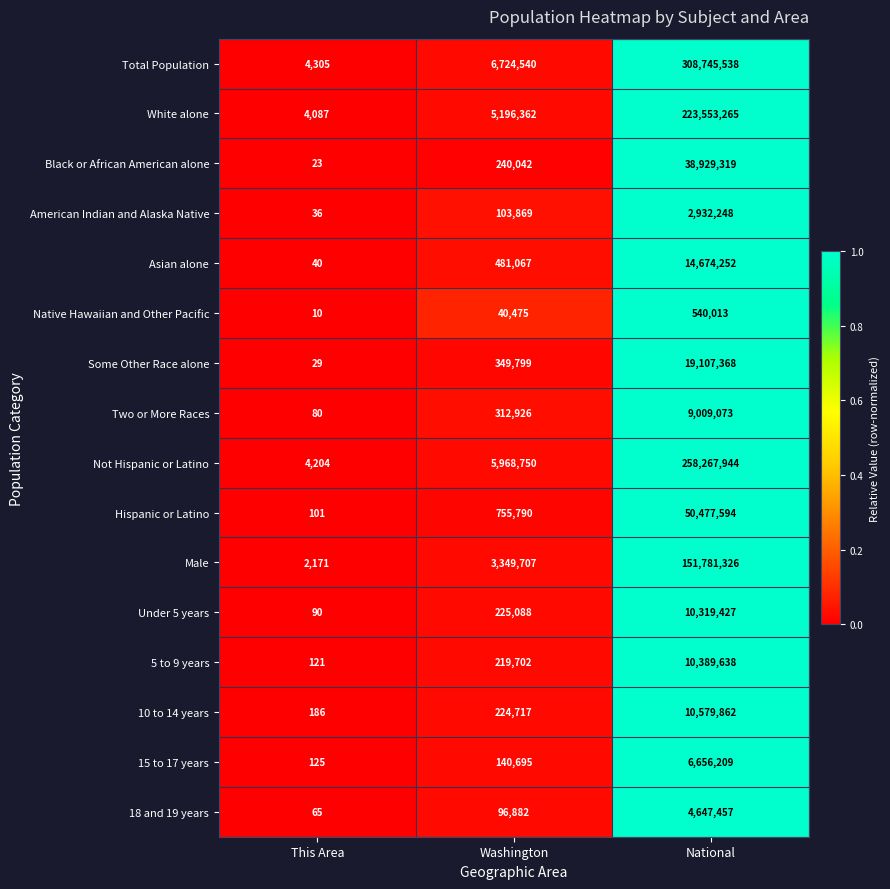

Is it true that Total Population equals 308745538 at National?

True